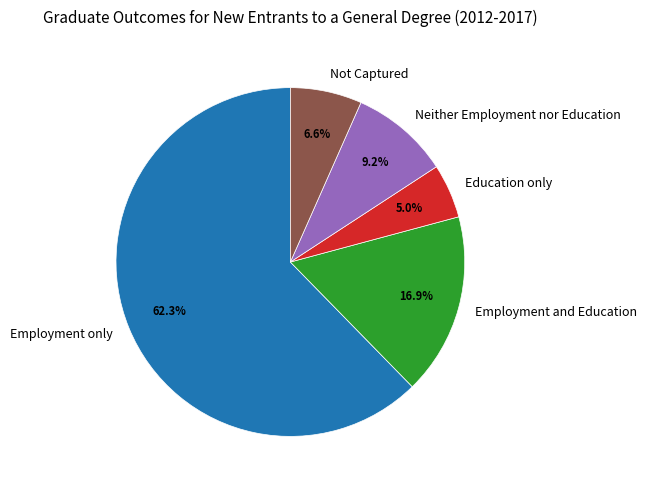

To the nearest percent, what is the difference between the Employment and Education and Education only slice percentages?

12%